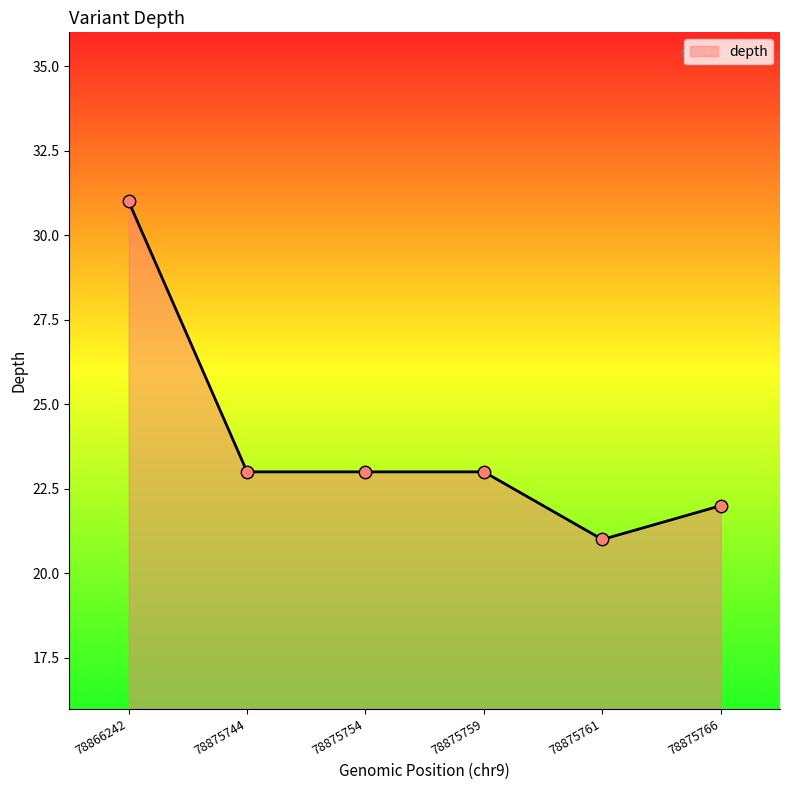

What is the ratio of the value at 78875761 to the value at 78875744?

0.9